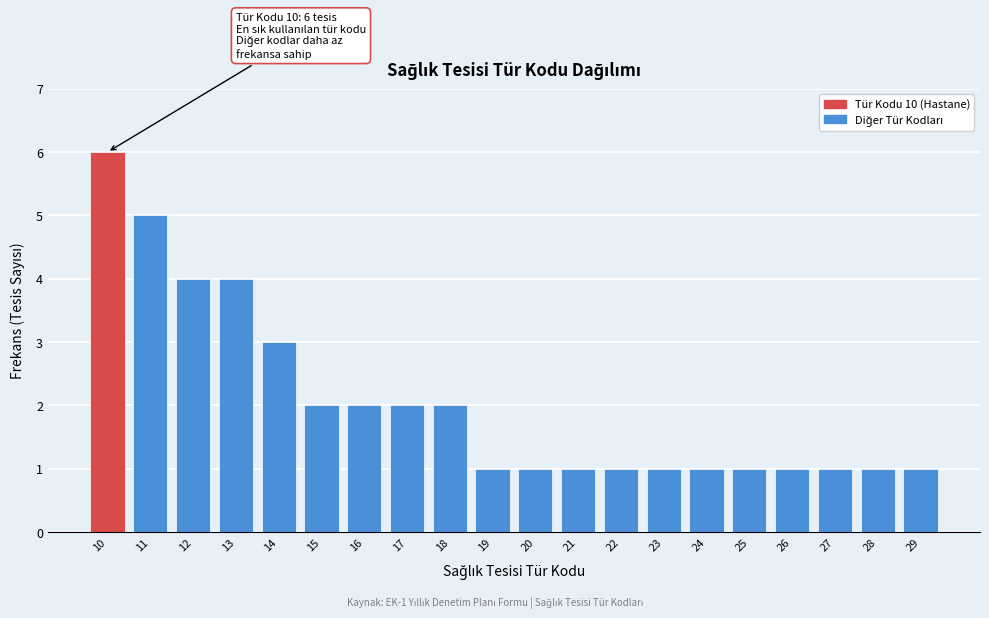

Reading left to right, transcribe all the data shown in this chart.

10=6	11=5	12=4	13=4	14=3	15=2	16=2	17=2	18=2	19=1	20=1	21=1	22=1	23=1	24=1	25=1	26=1	27=1	28=1	29=1